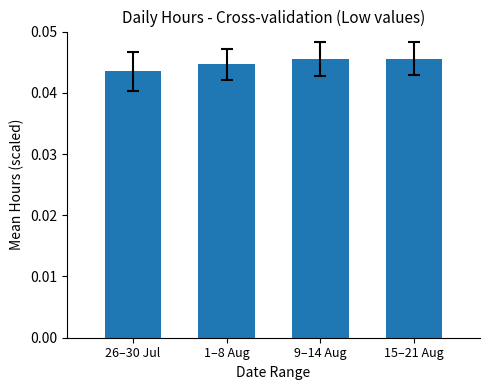

What position from the right is 15–21 Aug?

1